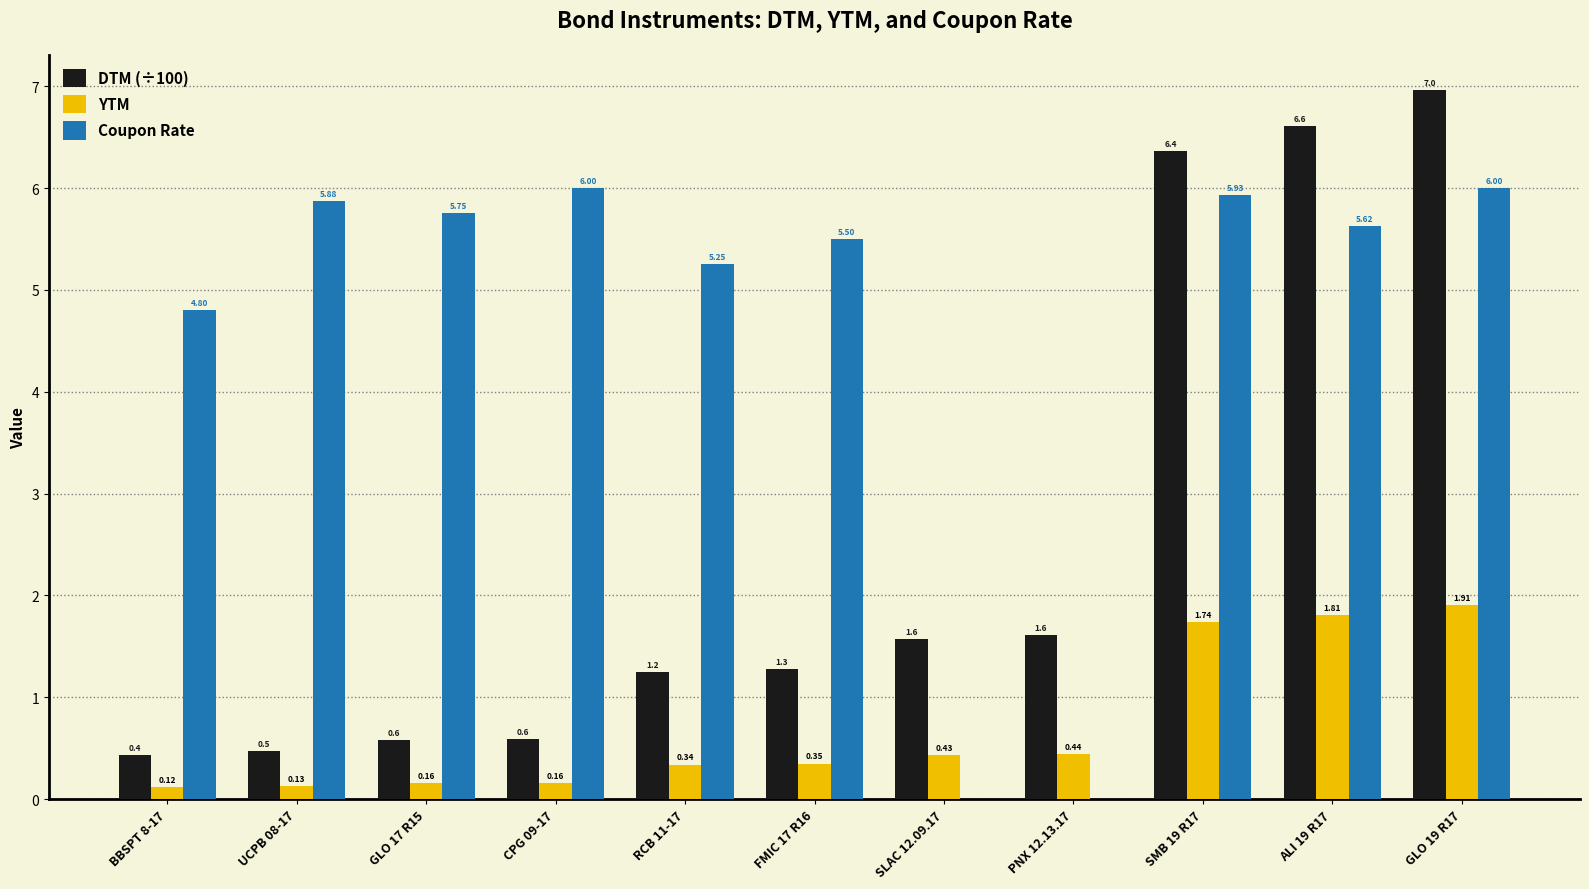

Which series has the widest spread of values?

DTM (÷100)